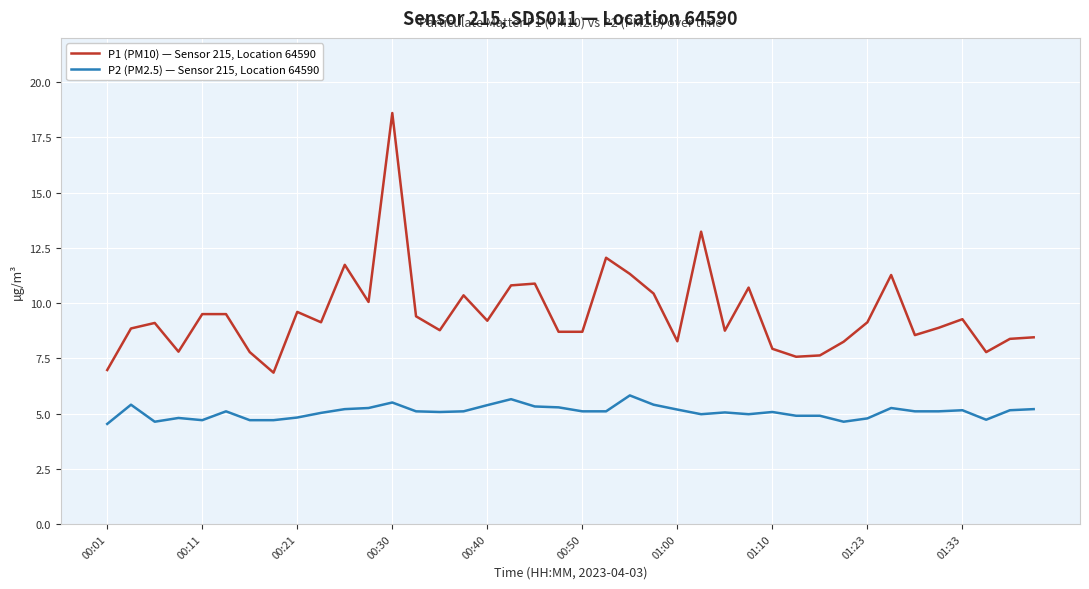

Which series has the widest spread of values?

P1 (PM10) — Sensor 215, Location 64590